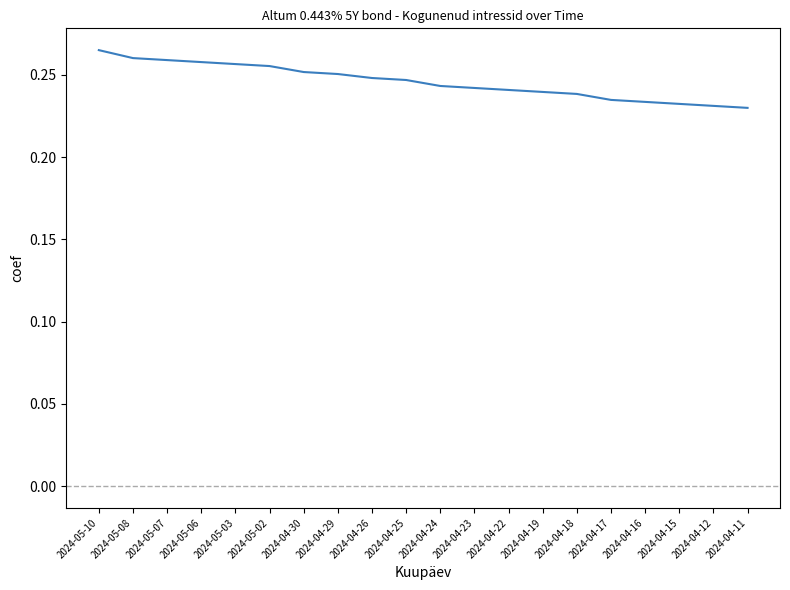

Between 2024-05-08 and 2024-04-22, which is larger?

2024-05-08